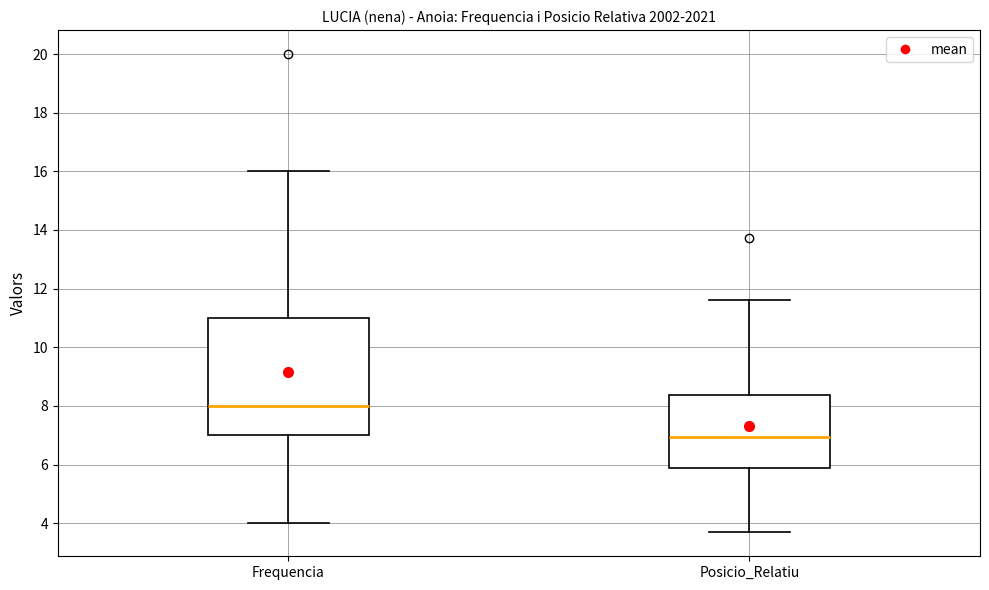

Comparing the boxes themselves (not the whiskers), which one is the tallest?

Frequencia